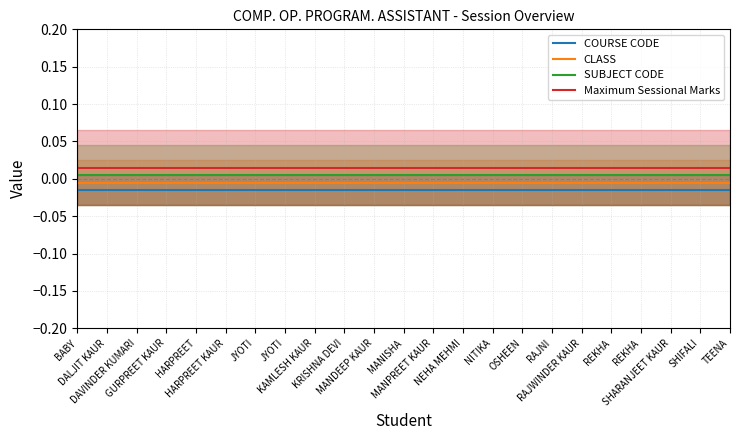

List the series in order of their peak value, highest first.

Maximum Sessional Marks, SUBJECT CODE, CLASS, COURSE CODE